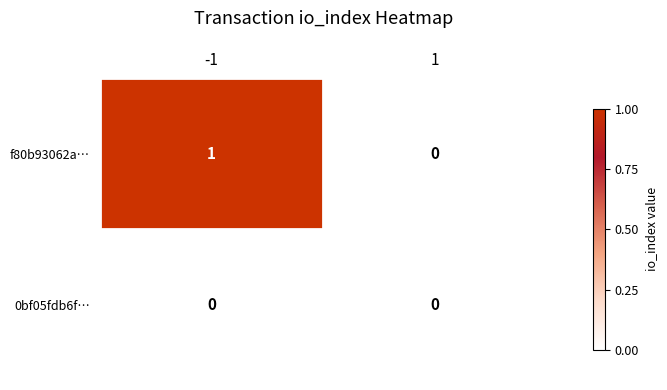

What is the total value across all series at -1?

1